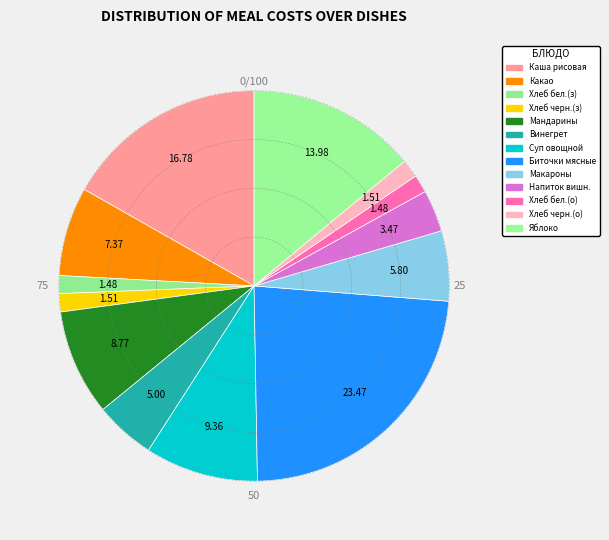

Count the number of slices in the pie.

13